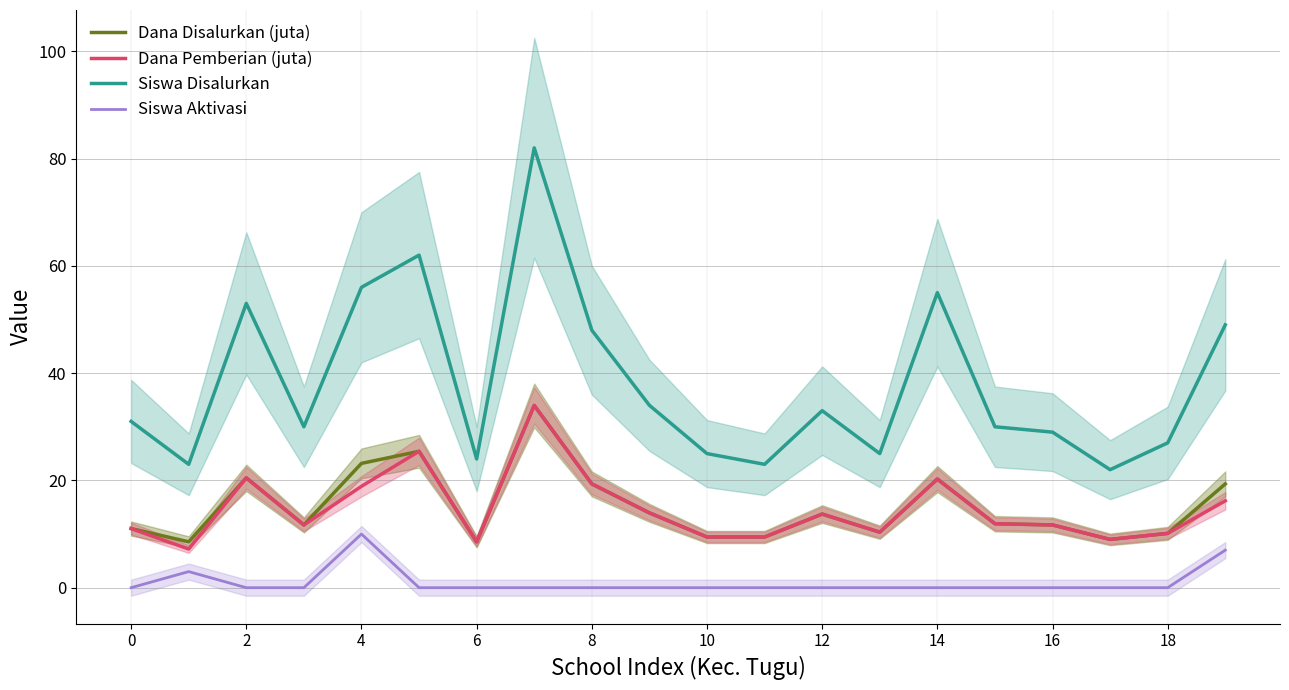

What is the maximum value shown in the chart?

82.0